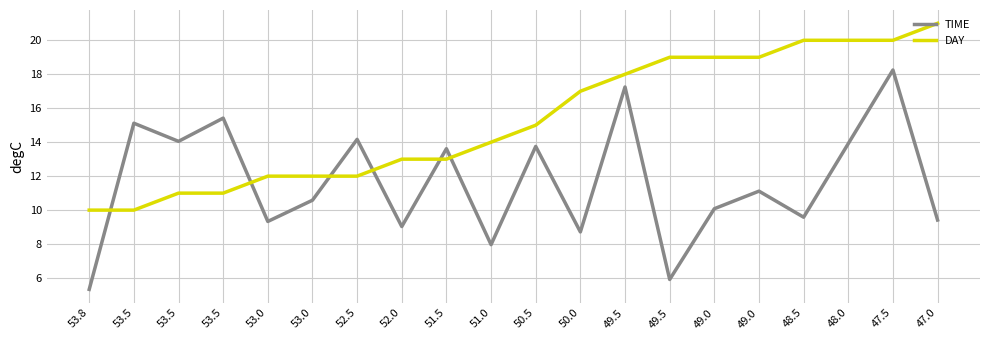

What is the difference between the TIME values at 47.5 and 48.5?

8.7